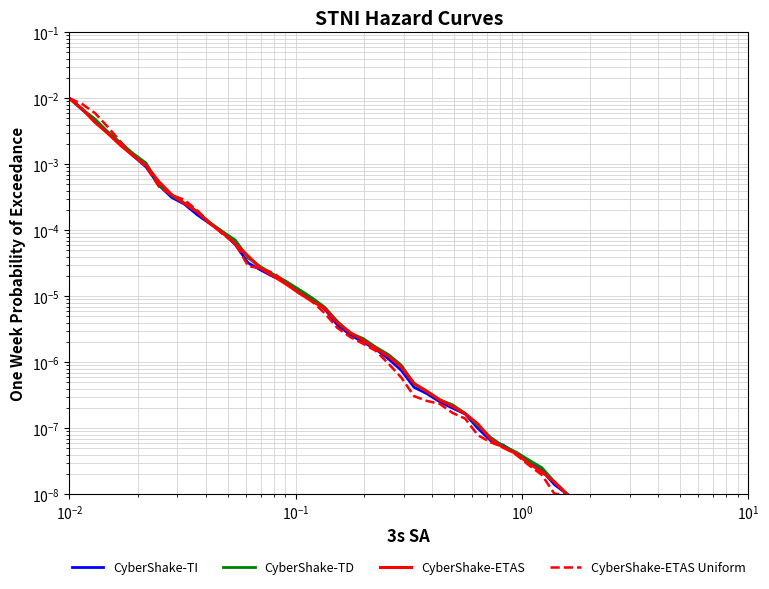

The value of CyberShake-ETAS Uniform at 25 is 0.0. True or false?

False